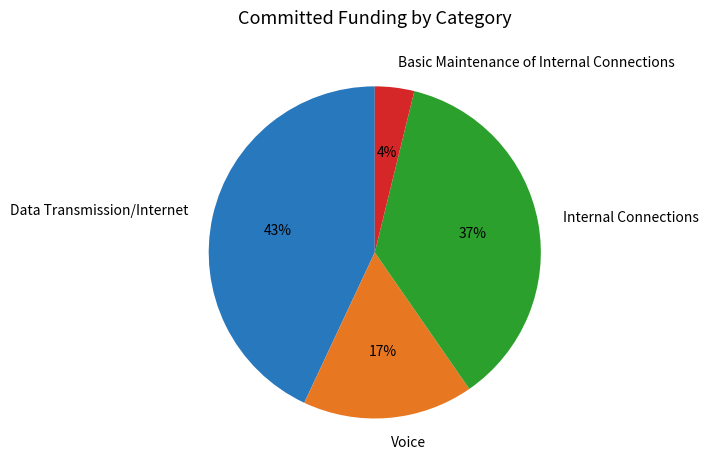

To the nearest percent, what is the difference between the Internal Connections and Data Transmission/Internet slice percentages?

6%